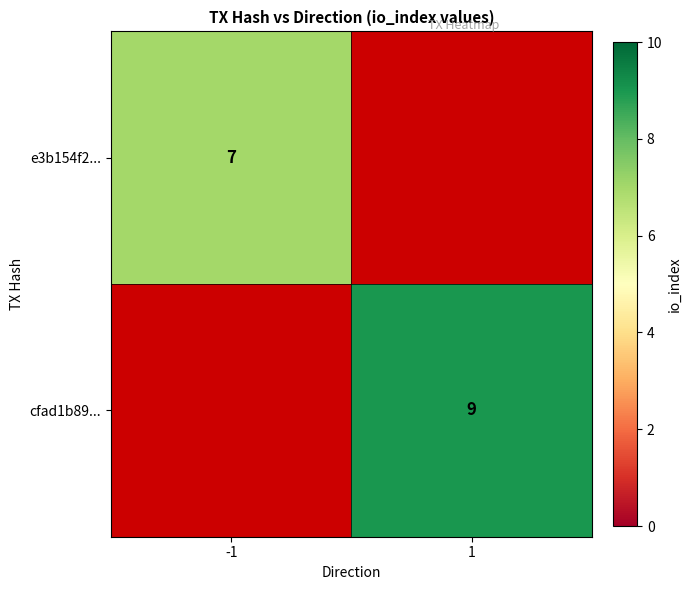

The cfad1b89... series shows 9 at 1. True or false?

True